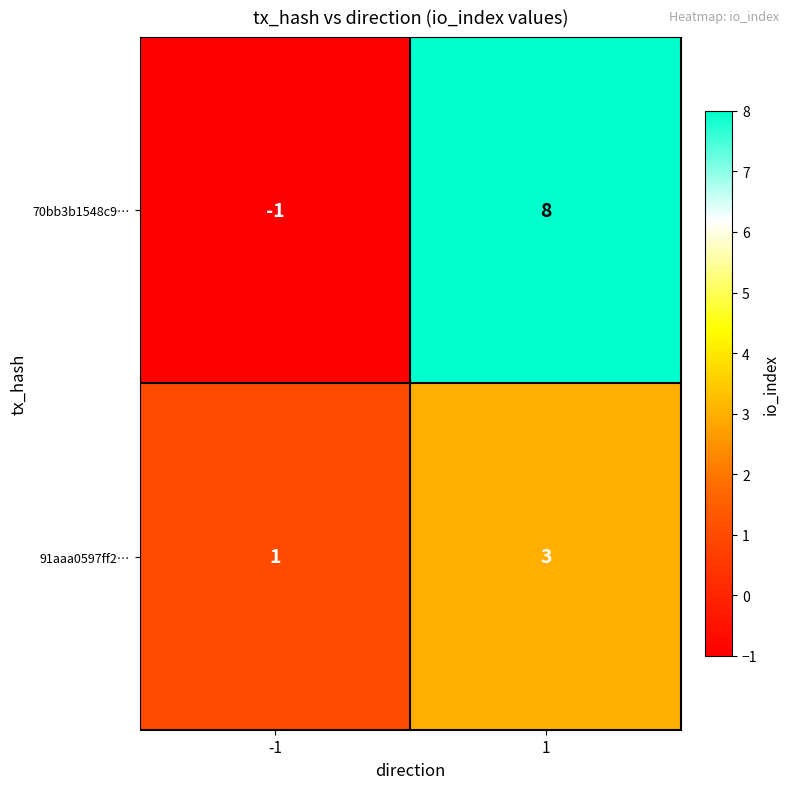

At how many categories does at least one series exceed 3?

1